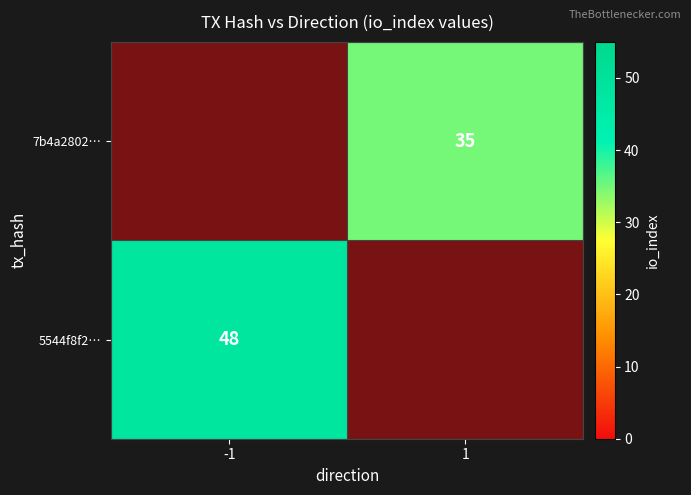

The value of 7b4a2802… at 1 is 35. True or false?

True